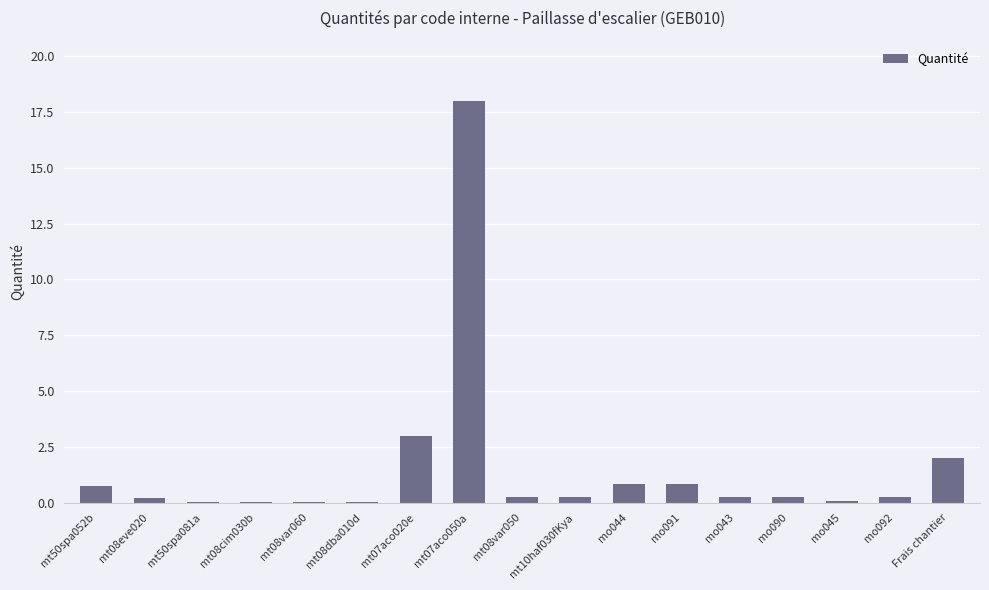

Between mt08var050 and mo044, which is larger?

mo044